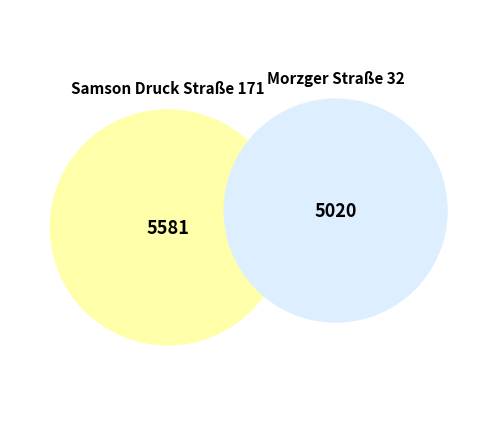

Combined, what portion of the pie is Morzger Straße 32 and Samson Druck Straße 171?

100.0%